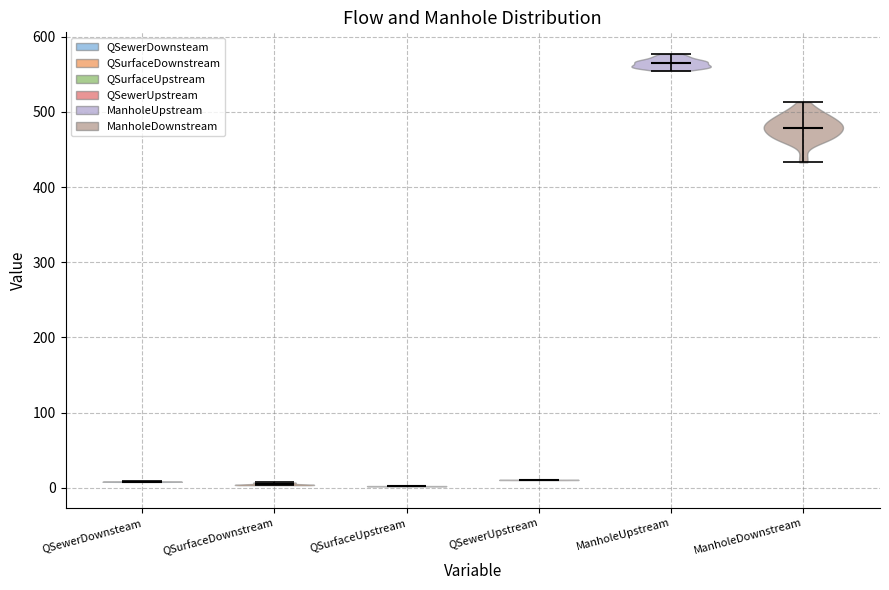

What is the lowest point the violin for ManholeUpstream reaches on the y-axis? The values are not printed on the chart, so give them approximately, as read against the axis.

550